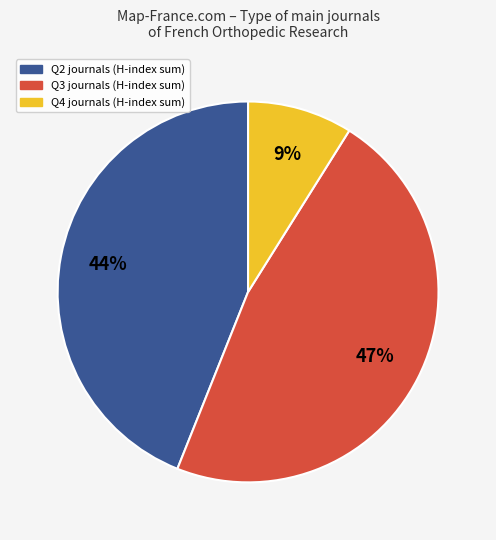

Count the number of slices in the pie.

3